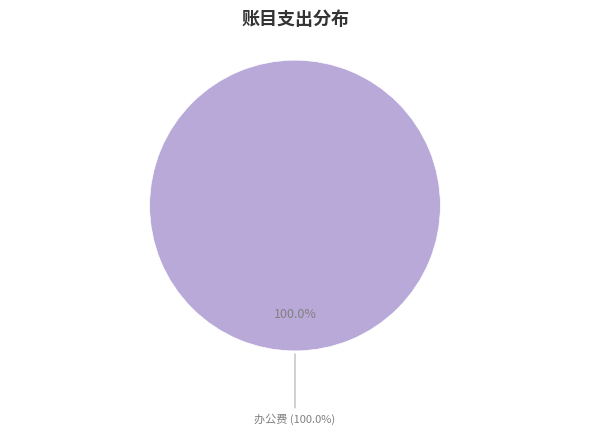

What is the largest slice in the pie chart?

办公费